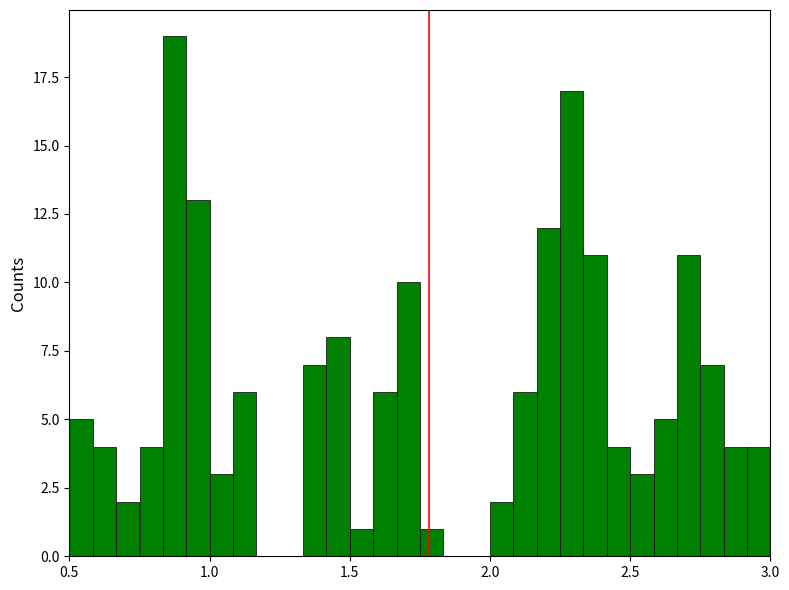

Read against the x-axis, roughly where is the centre of the tallest bar?

0.90